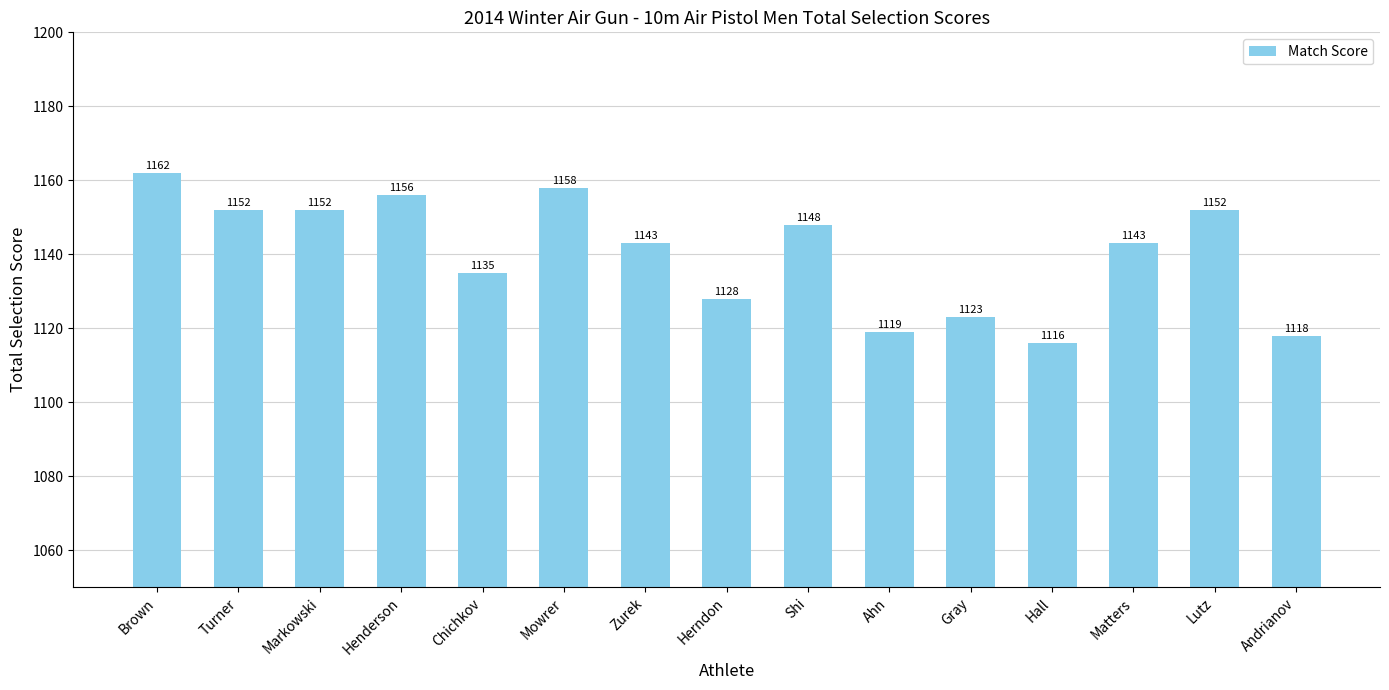

What is the value of the 14th bar from the left?

1152